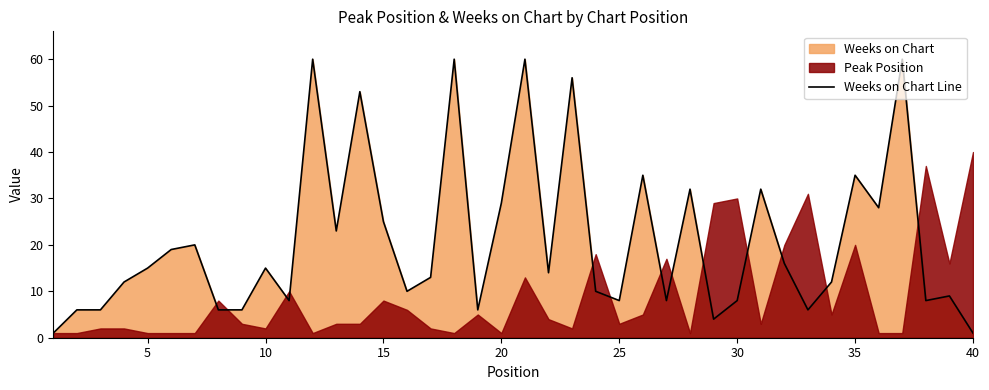

What is the sum of all values?

835